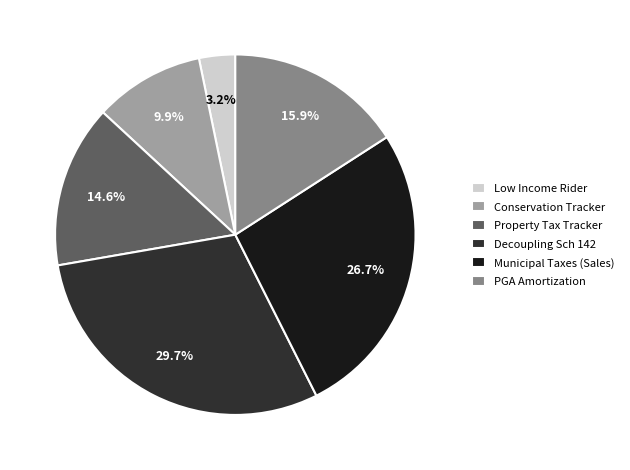

Is it true that Decoupling Sch 142 is 22% of the pie?

False